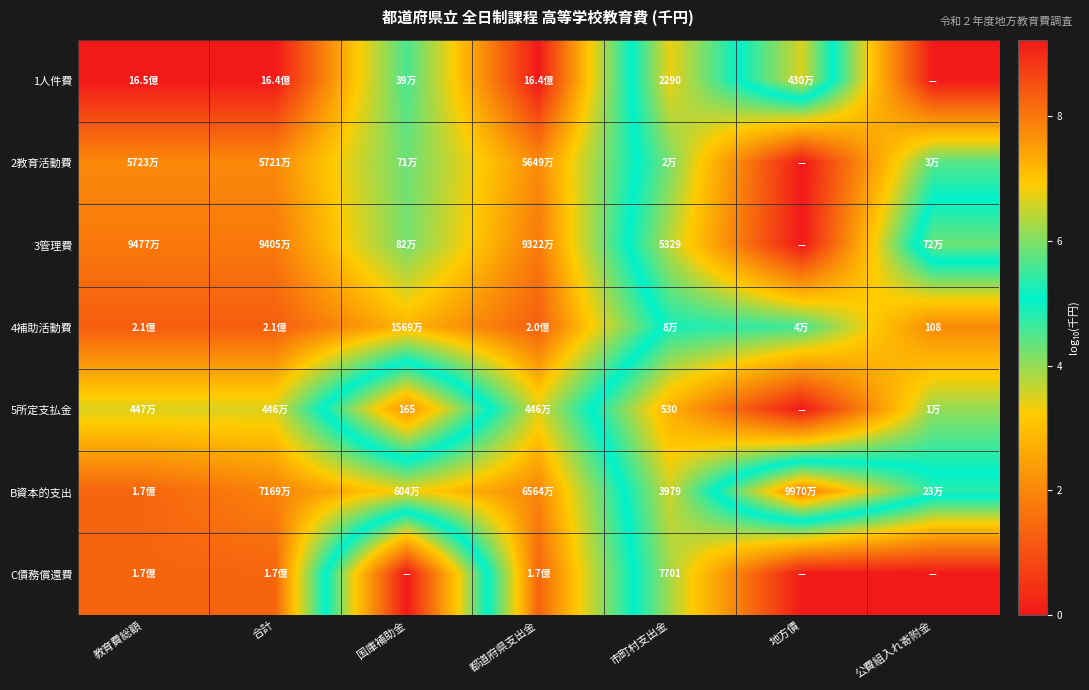

What is the total value across all series at 国庫補助金?

33.6